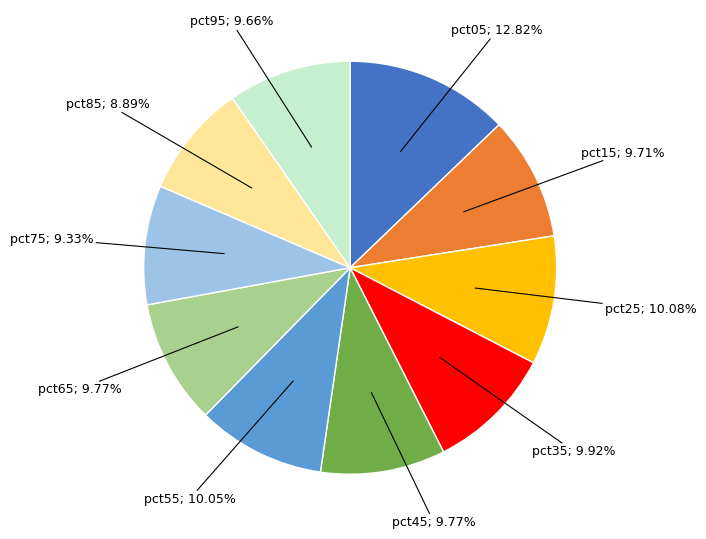

Is there any slice that represents more than half of the pie?

No